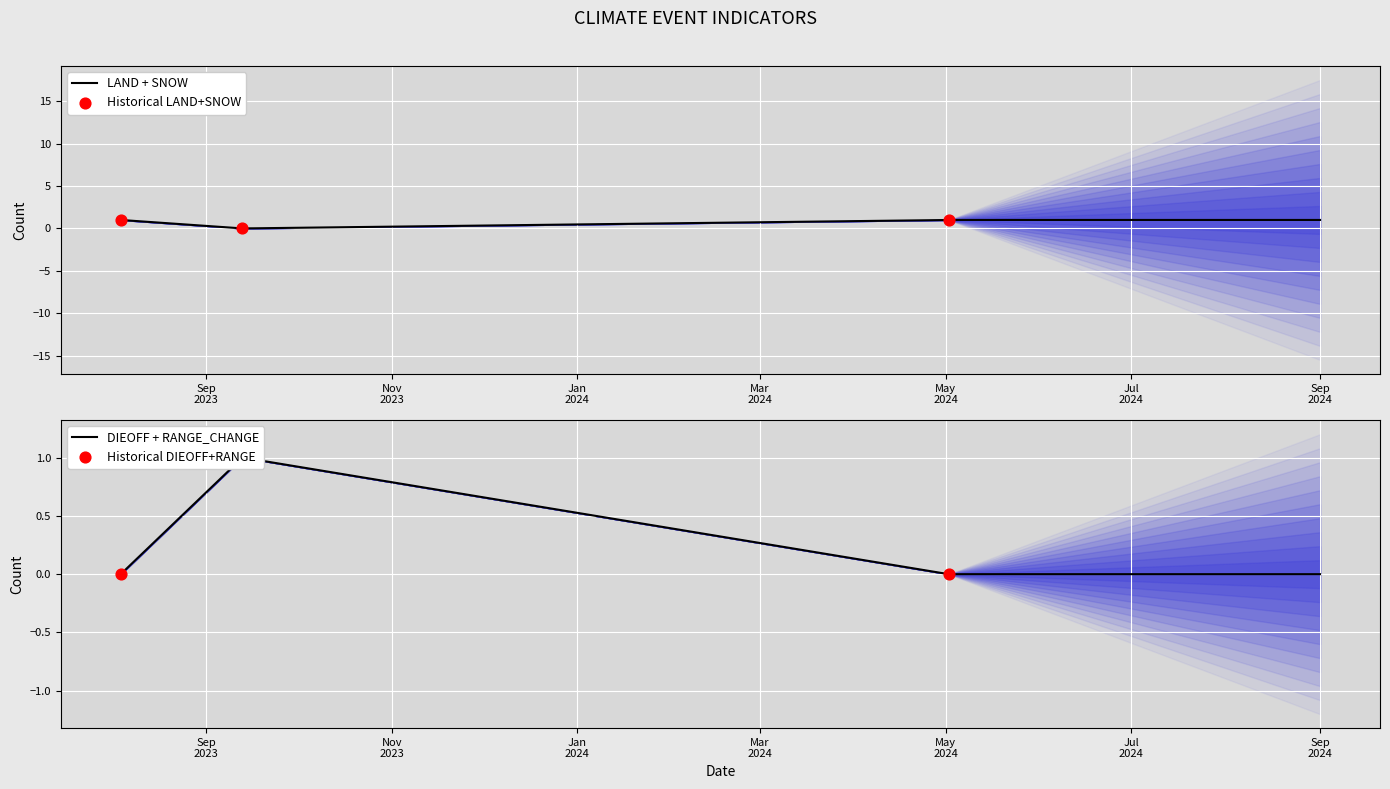

Which series reaches the minimum Y coordinate?

LAND